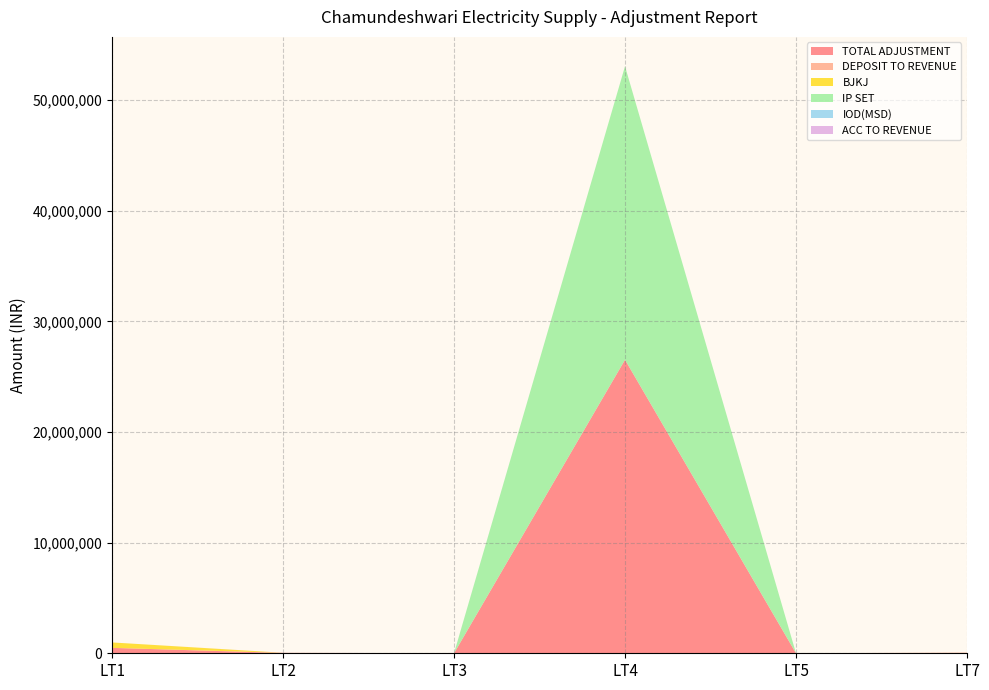

Reading left to right, list all the values displayed in this chart.

TOTAL ADJUSTMENT: 489647.1	28443.3	3014.1	26526896.6	2580.0	25695.7
DEPOSIT TO REVENUE: 0.0	16155.0	0.0	0.0	2580.0	34965.0
BJKJ: 489647.1	0.0	0.0	0.0	0.0	0.0
IP SET: 0.0	0.0	0.0	26526896.6	0.0	0.0
IOD(MSD): 0.0	0.0	0.0	0.0	0.0	0.0
ACC TO REVENUE: 0.0	6019.0	1250.0	0.0	0.0	0.0